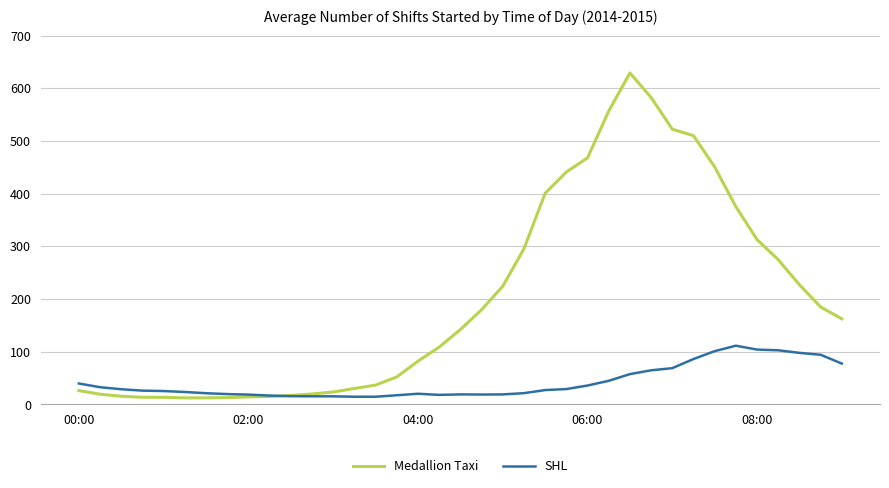

What is the highest value of the SHL series?

111.5